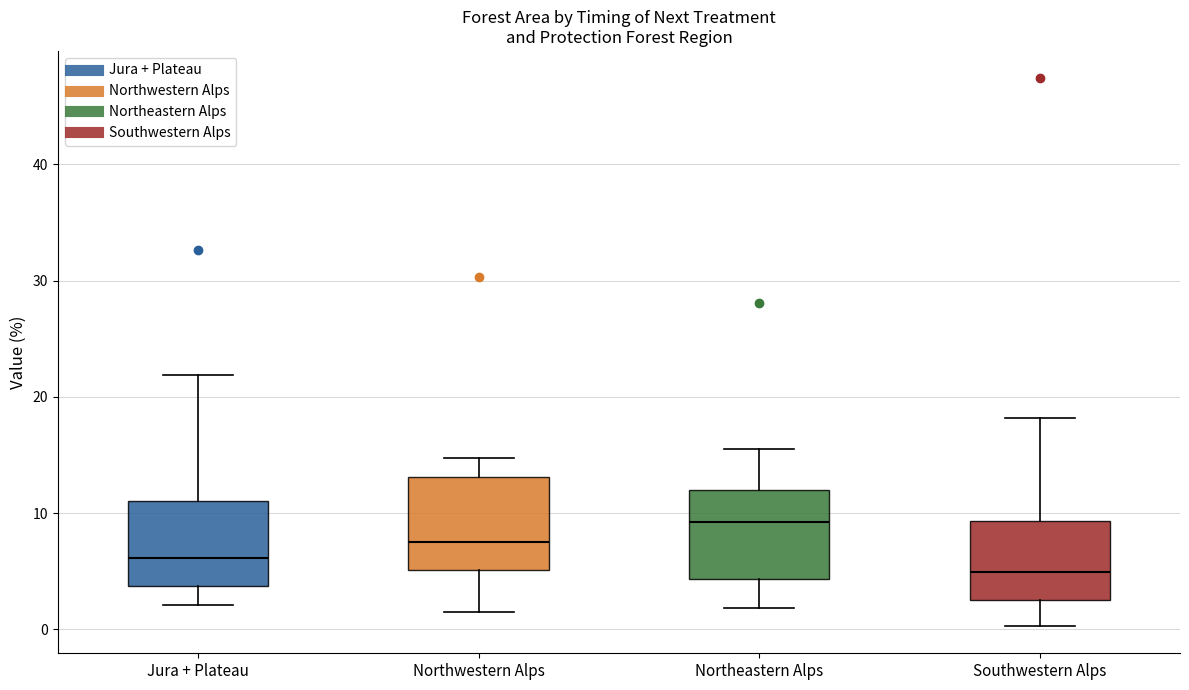

Where does the median line of the box for Southwestern Alps sit on the y-axis? The values are not printed on the chart, so give them approximately, as read against the axis.

5